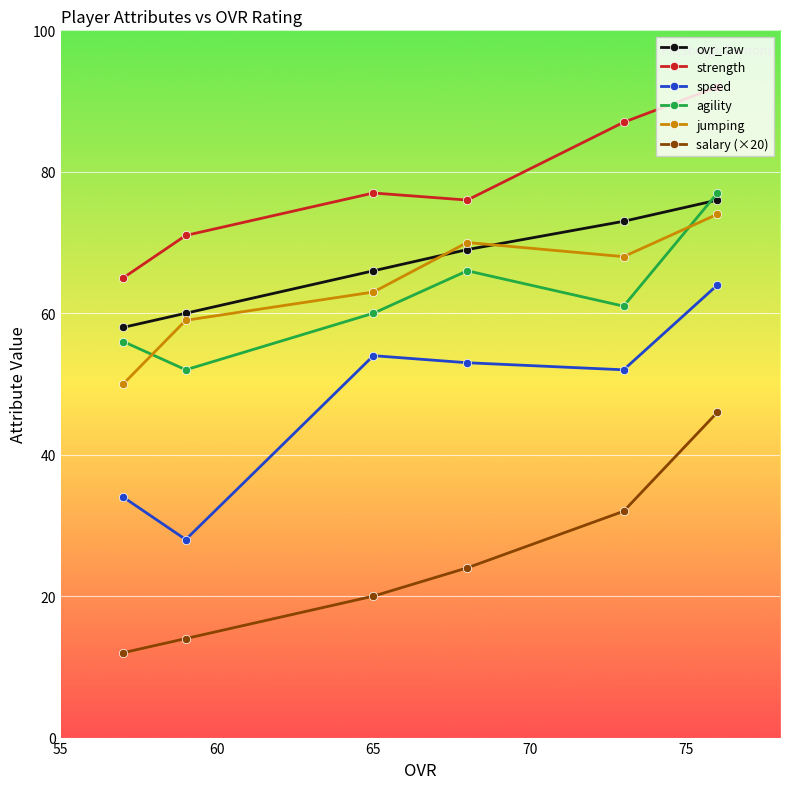

What is the lowest value of the ovr_raw series?

58